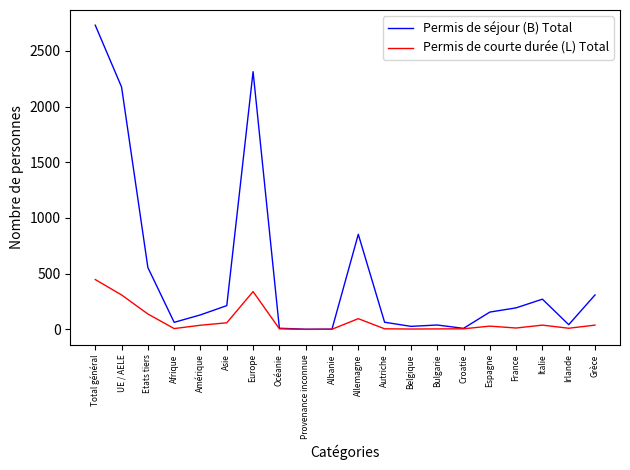

At how many categories does at least one series exceed 1170?

3